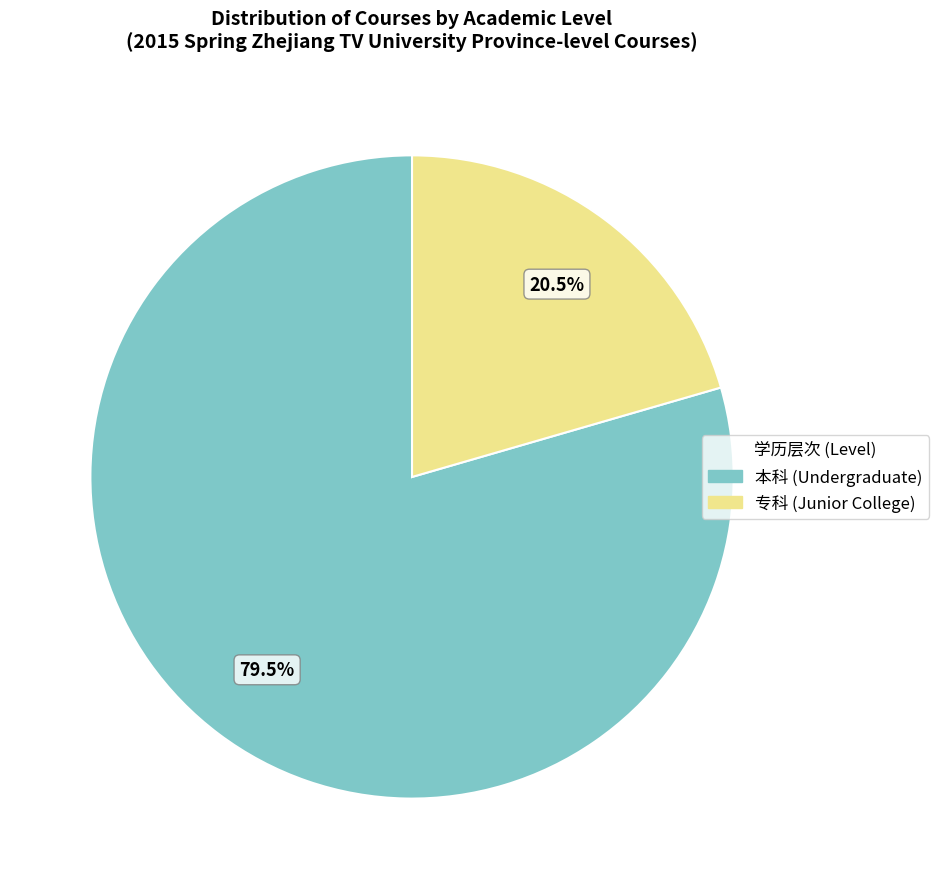

What is the smallest slice in the pie chart?

专科